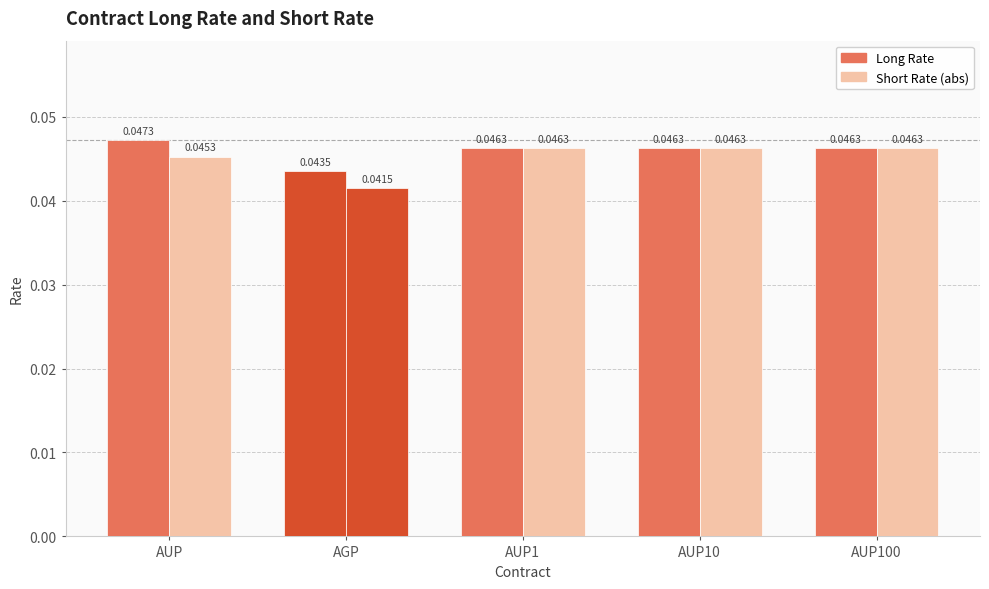

Are the bars horizontal?

No